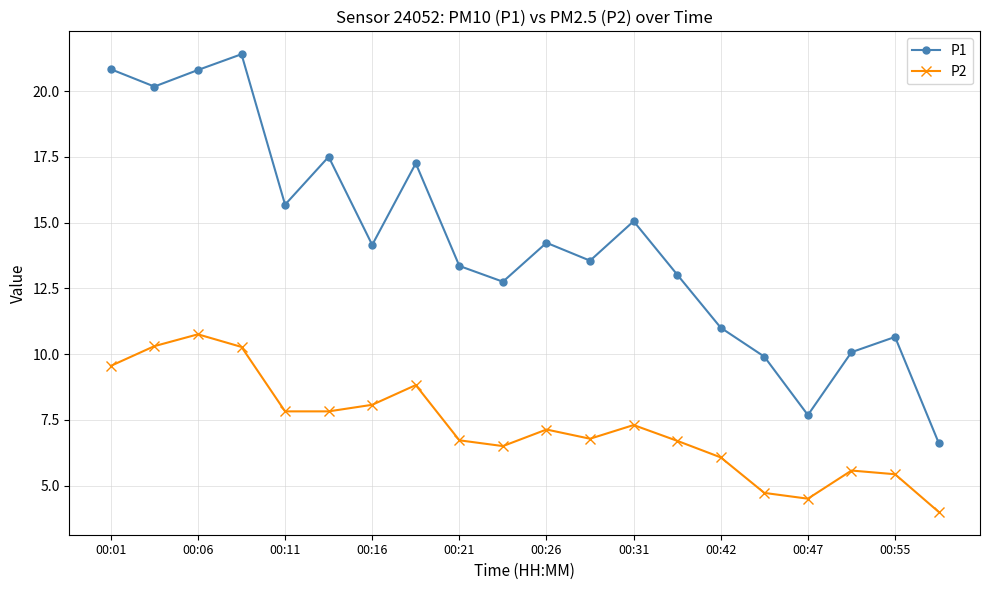

How many data points in P1 are above 14?

10